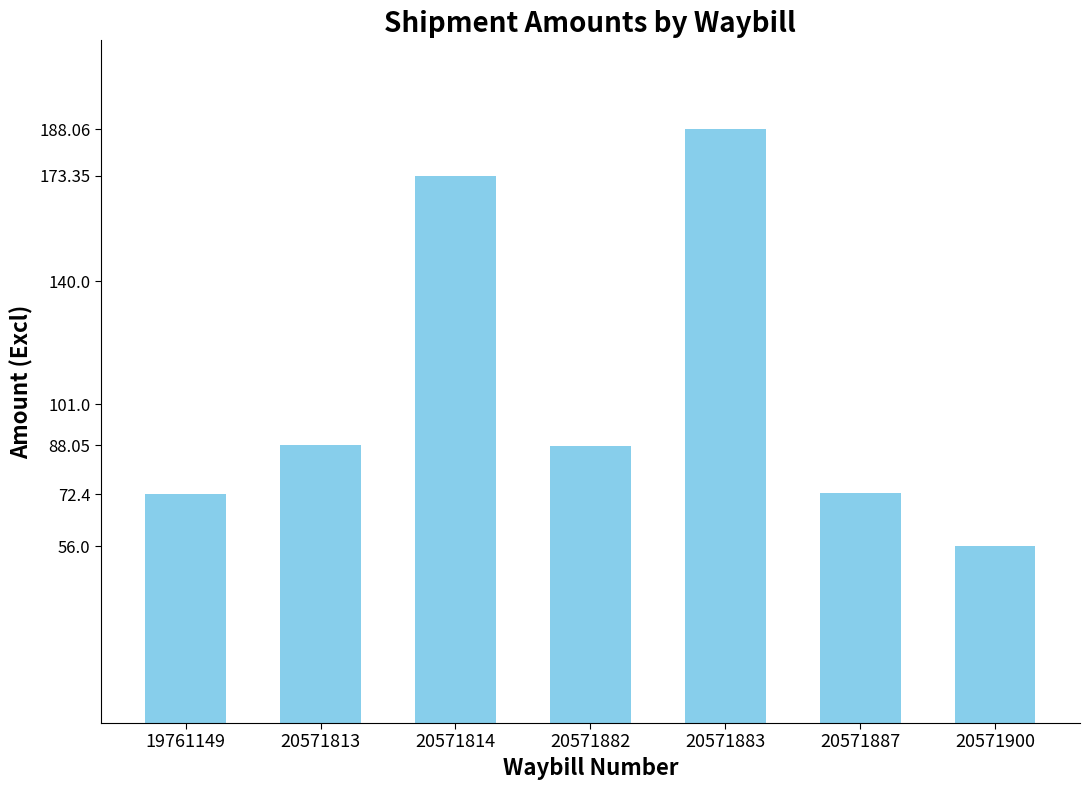

Between 20571883 and 19761149, which is larger?

20571883